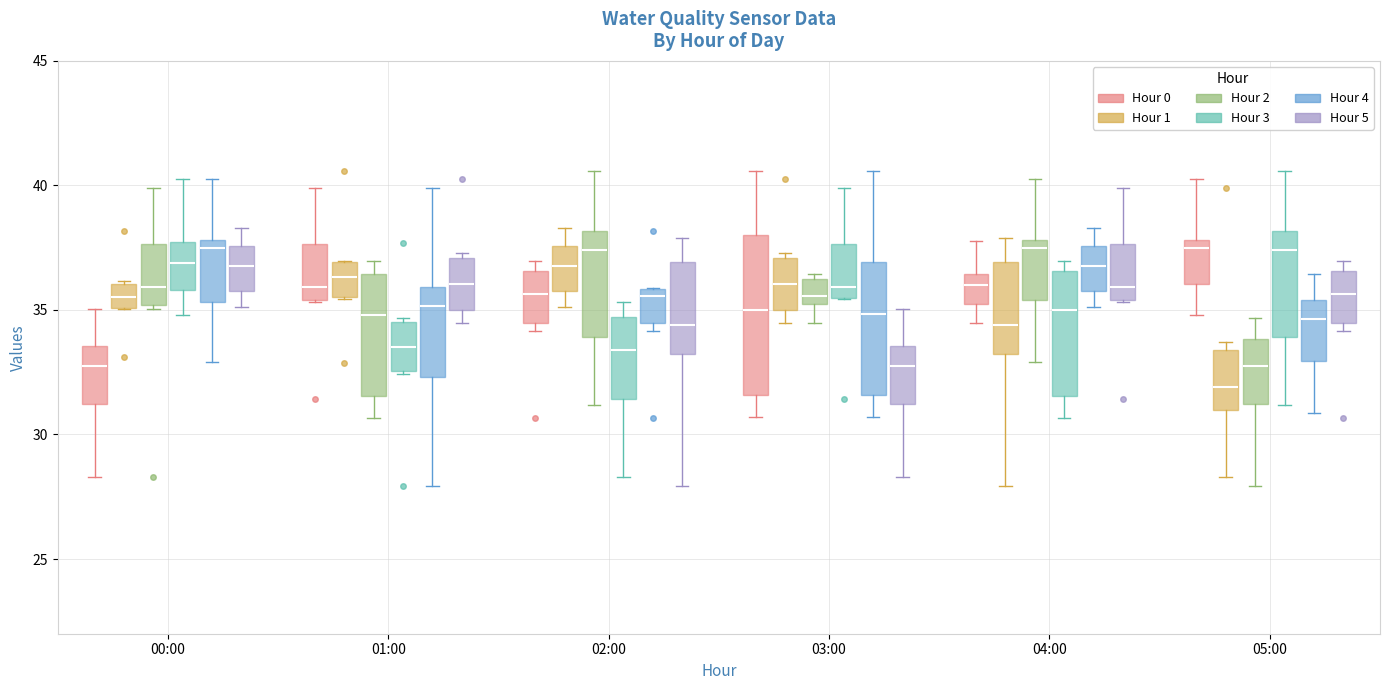

Where is the upper edge of the box for 02:00 (Hour 4) on the y-axis? The values are not printed on the chart, so give them approximately, as read against the axis.

36.0